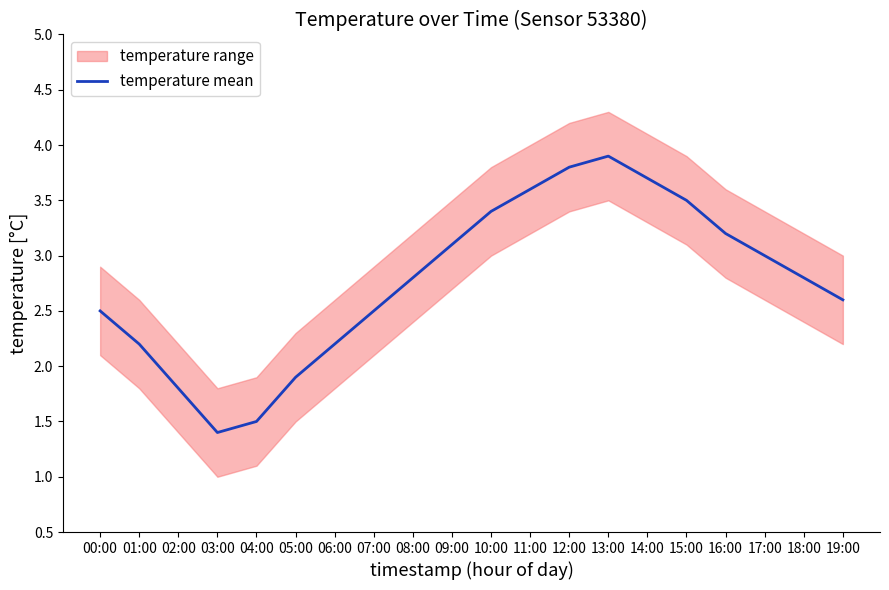

Rank the categories by value from highest to lowest.

13:00, 12:00, 14:00, 11:00, 15:00, 10:00, 16:00, 09:00, 17:00, 08:00, 18:00, 19:00, 00:00, 07:00, 01:00, 06:00, 05:00, 02:00, 04:00, 03:00